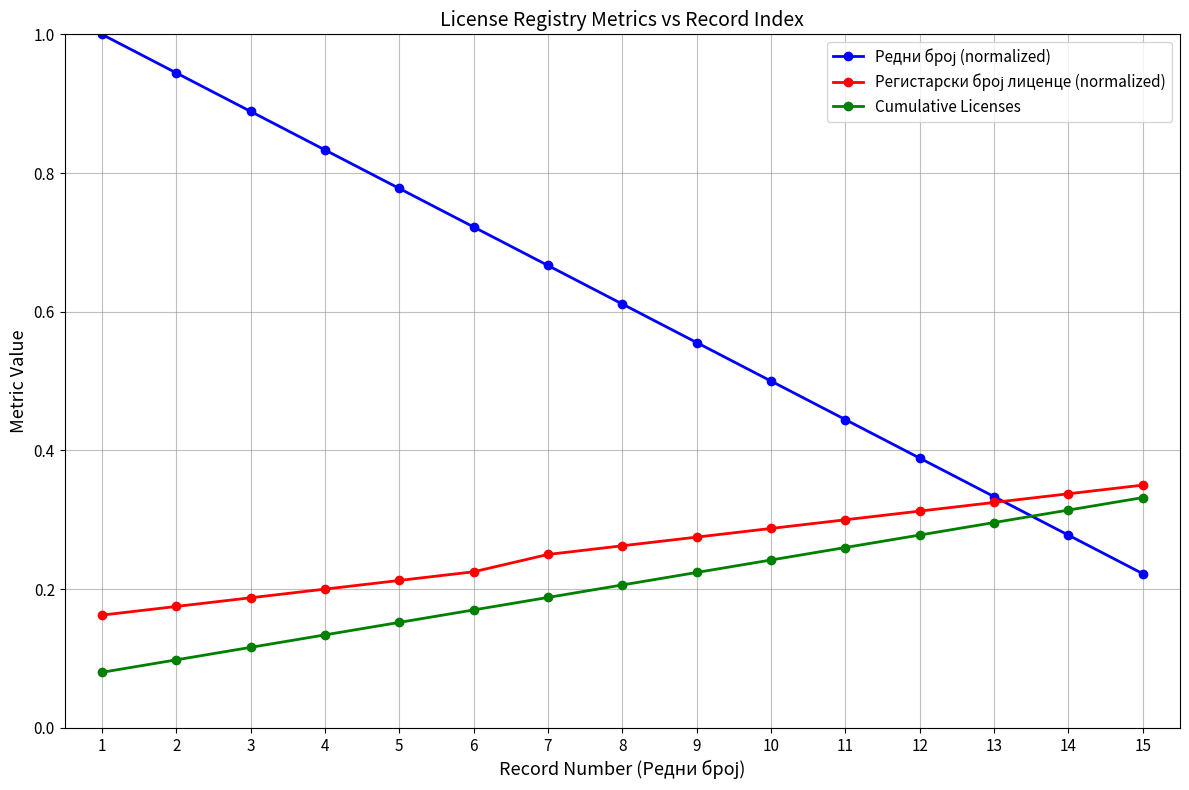

Is it true that Cumulative Licenses equals 0.4 at 12?

False